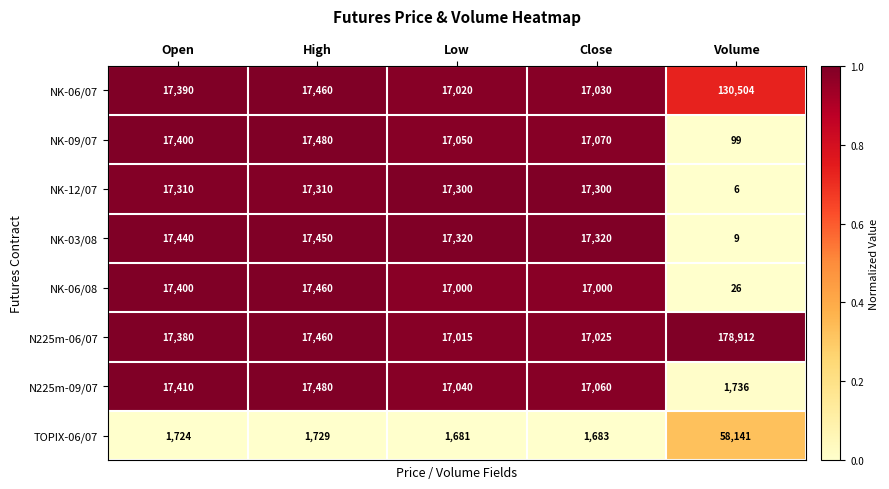

Which series changed the most between Open and Low?

NK-06/08